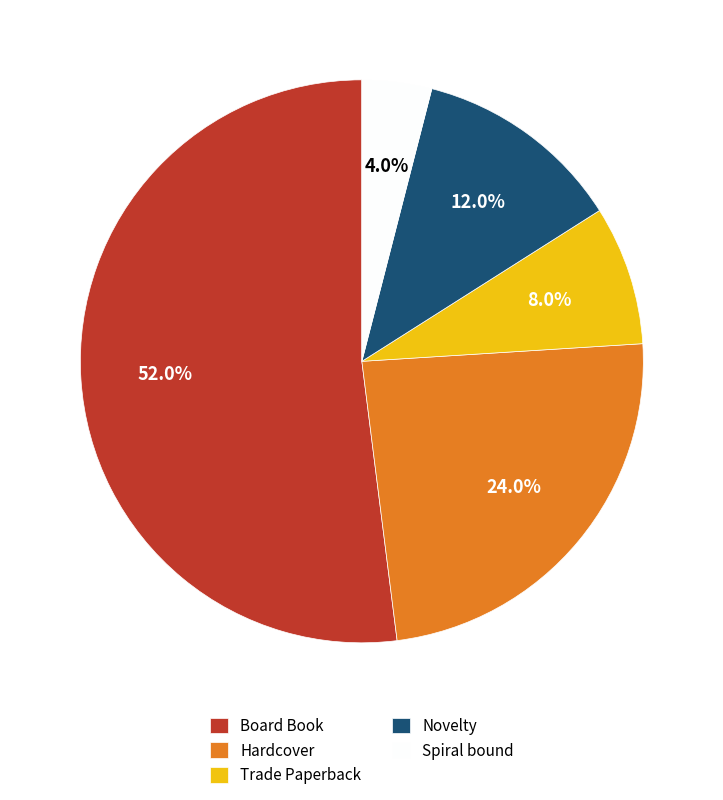

To the nearest percent, what portion does Board Book represent?

52%